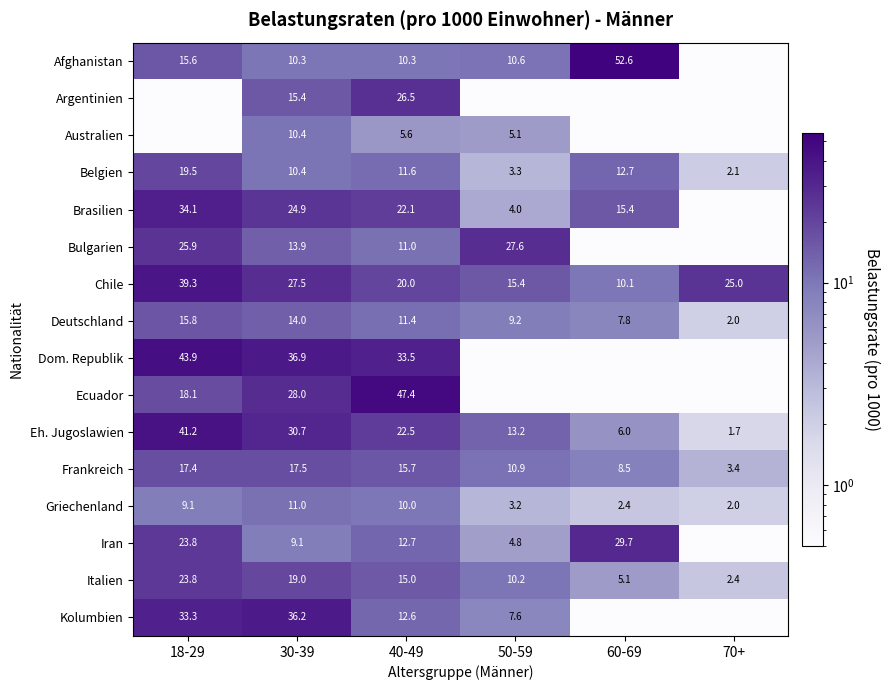

Read the Bulgarien value at 50-59.

27.6